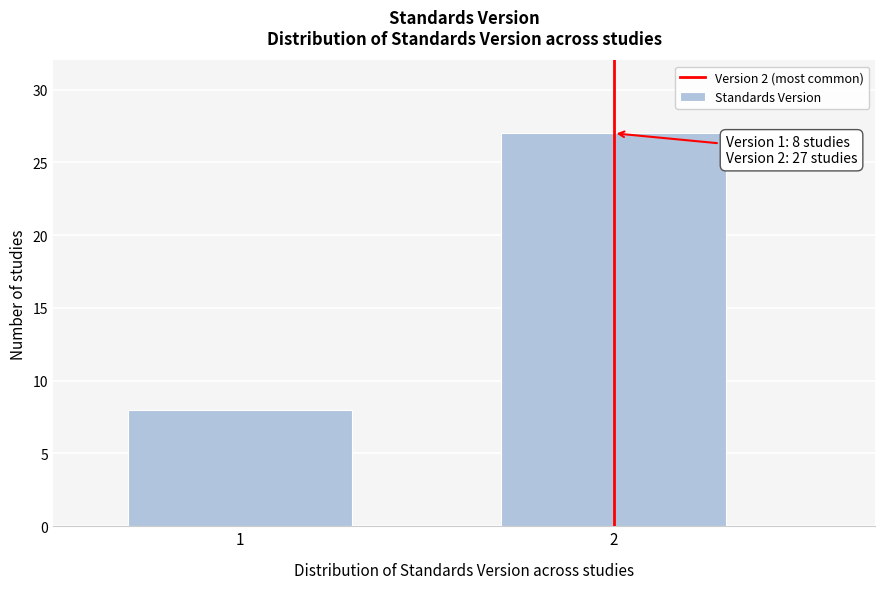

Reading right to left, extract all data points from this chart.

2=27	1=8